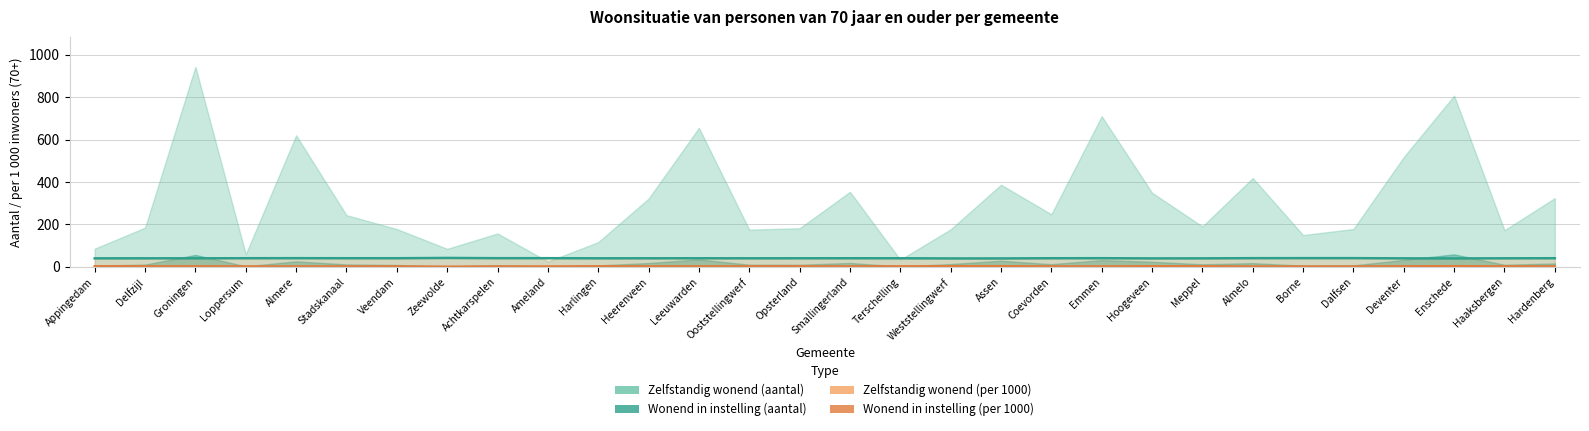

What is the label of the 21st point from the left?

Emmen